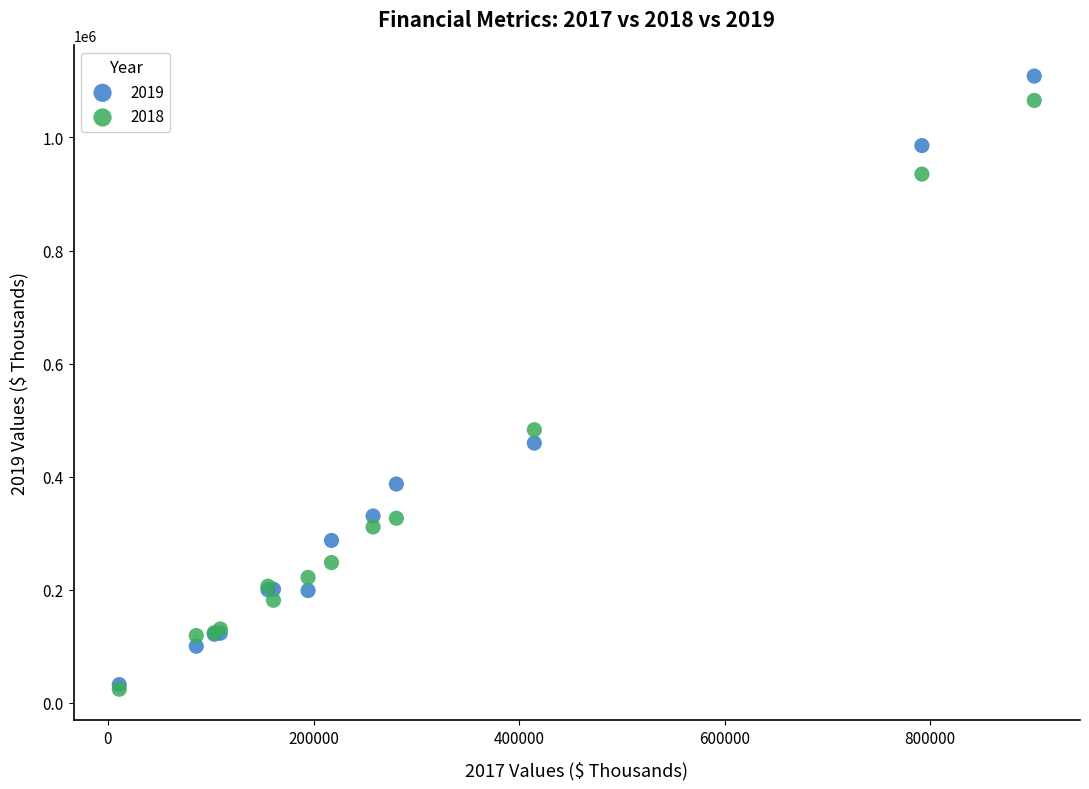

Across all series, what Y value is closest to 566206?

482881